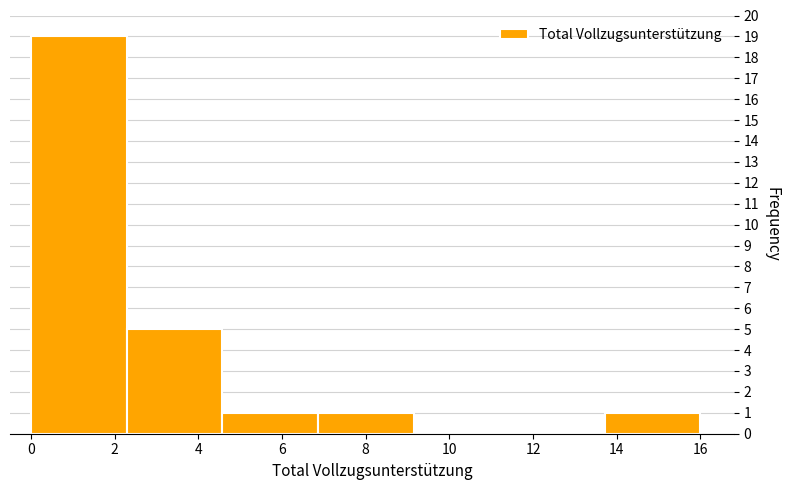

Reading left to right, transcribe this chart: for each bar, give the range it covers on the x-axis and its height. Neither the bar edges nor the heights are printed on the chart, so give them approximately, as read against the axes.

0.0 to 2.2: 19
2.2 to 4.6: 5
4.6 to 6.8: 1
6.8 to 9.2: 1
9.2 to 11.4: 0
11.4 to 13.8: 0
13.8 to 16.0: 1